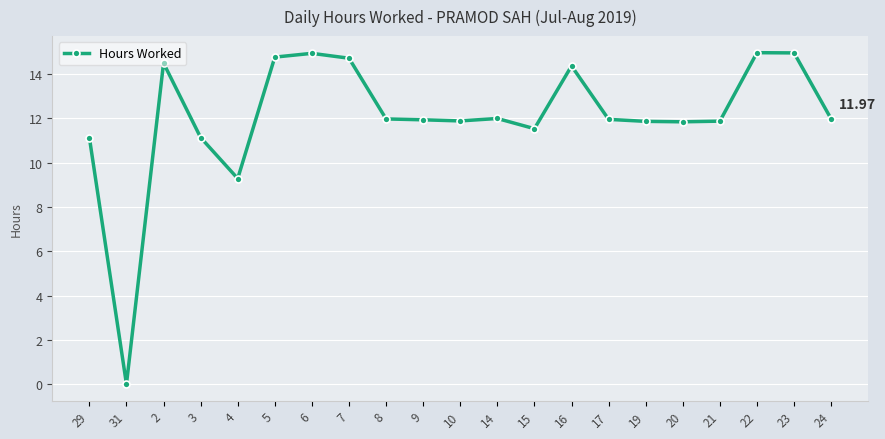

How many lines are shown in the chart?

1